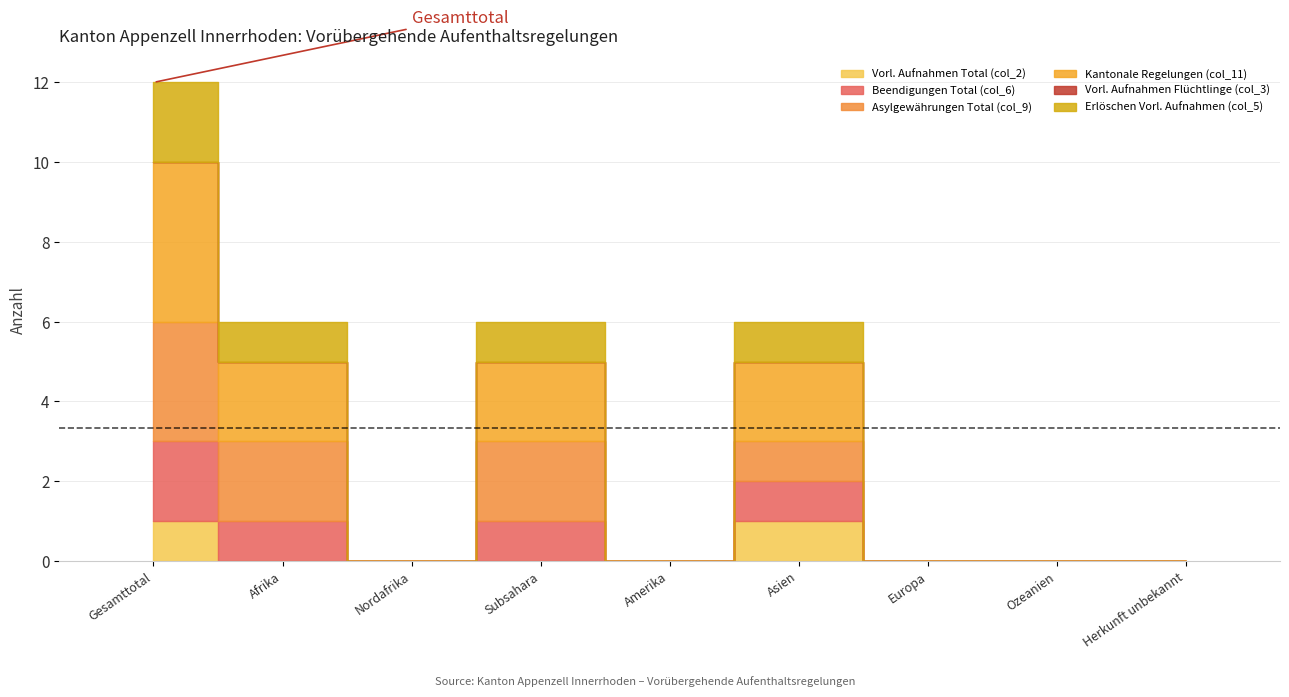

Between Nordafrika and Gesamttotal, which is larger?

Gesamttotal